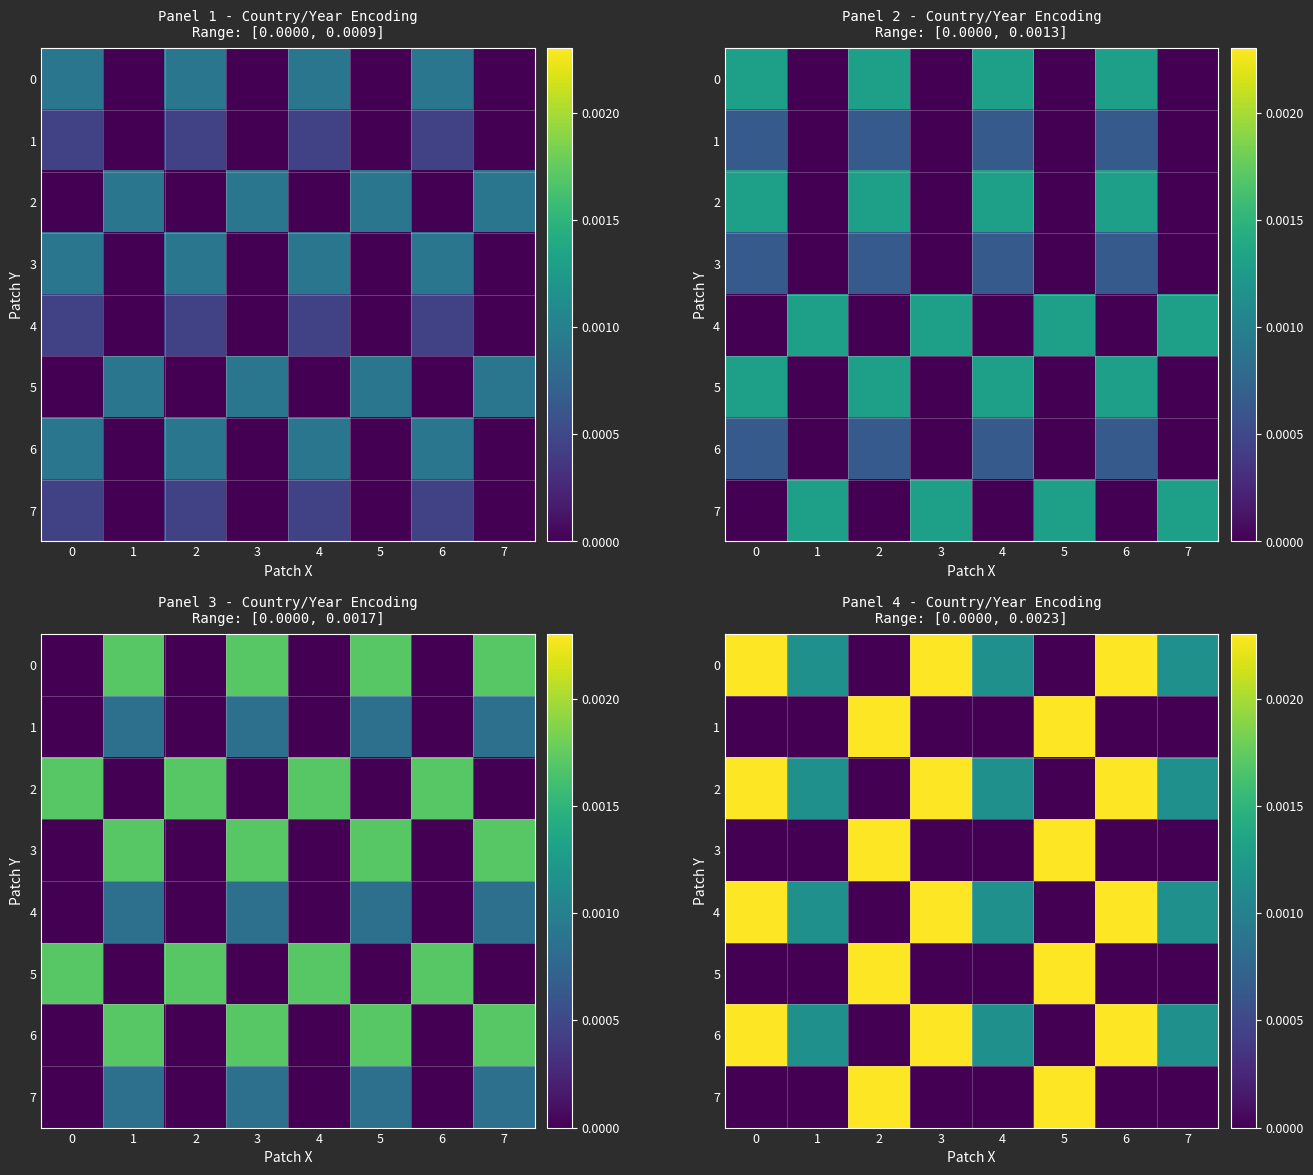

True or false: row_1 has a value of -0.0 at 7.

False